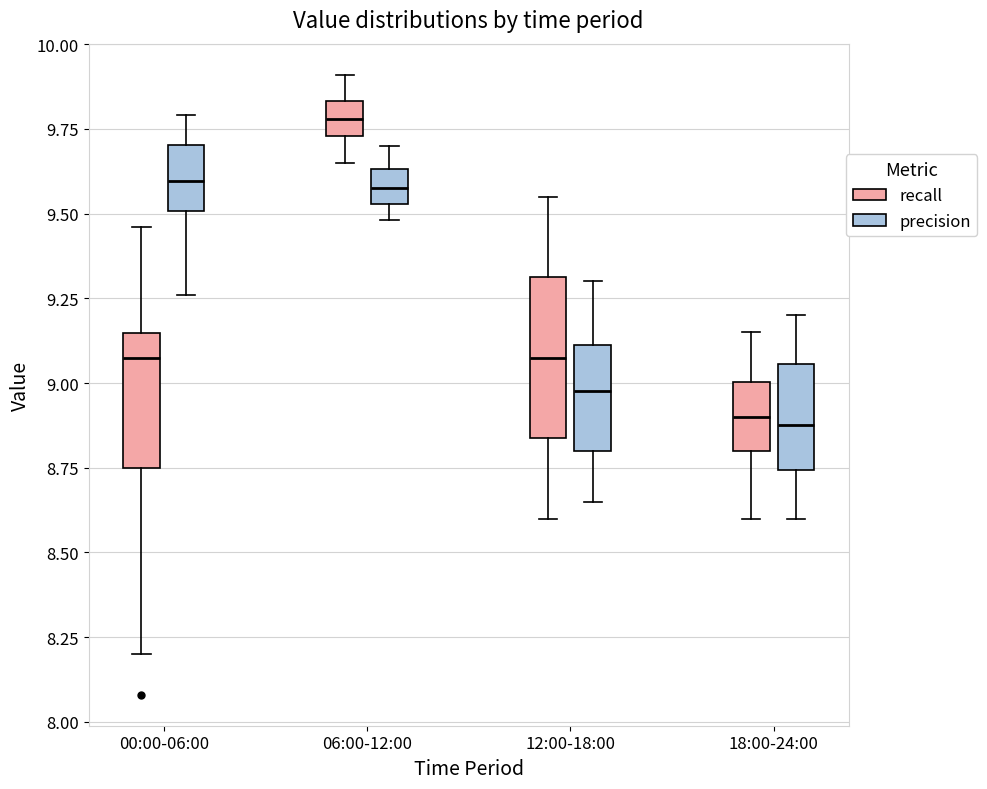

Reading left to right, transcribe this box plot: for each box, give where its median line is, the range the box spans, and where its two whiskers end, as read against the y-axis. The values are not printed on the chart, so give them approximately, as read against the axis.

00:00-06:00 (recall): median 9.10, box 8.75 to 9.15, whiskers 8.20 to 9.45
00:00-06:00 (precision): median 9.60, box 9.50 to 9.70, whiskers 9.25 to 9.80
06:00-12:00 (recall): median 9.80, box 9.75 to 9.85, whiskers 9.65 to 9.90
06:00-12:00 (precision): median 9.60, box 9.55 to 9.65, whiskers 9.50 to 9.70
12:00-18:00 (recall): median 9.10, box 8.85 to 9.30, whiskers 8.60 to 9.55
12:00-18:00 (precision): median 9.00, box 8.80 to 9.10, whiskers 8.65 to 9.30
18:00-24:00 (recall): median 8.90, box 8.80 to 9.00, whiskers 8.60 to 9.15
18:00-24:00 (precision): median 8.90, box 8.75 to 9.05, whiskers 8.60 to 9.20